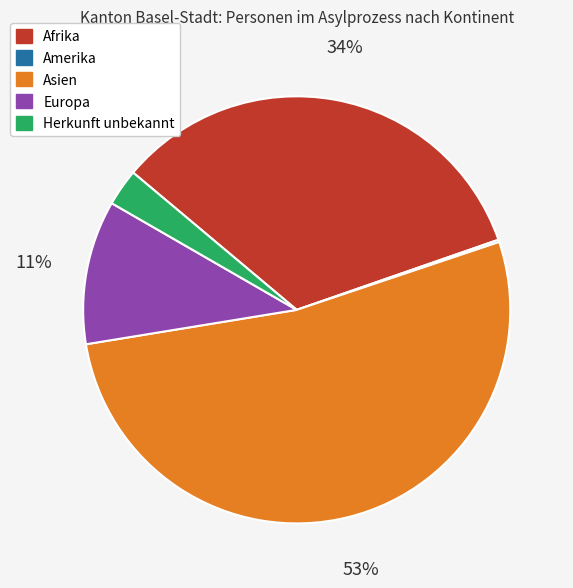

What is the ratio of the value at Afrika to the value at Europa?

3.1